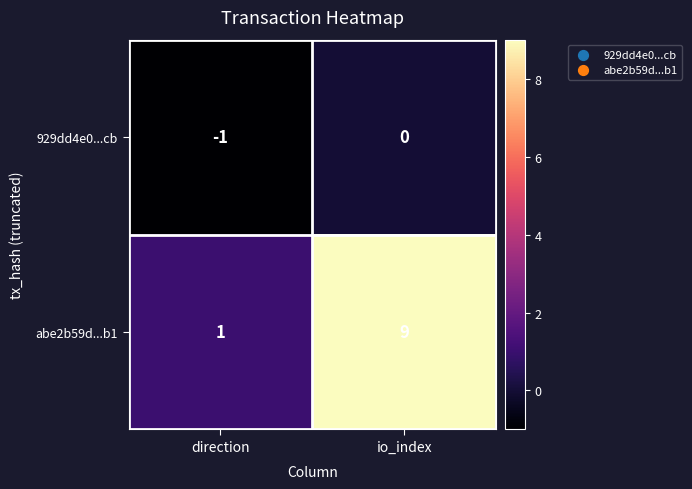

At which category is the sum across all series the highest?

io_index